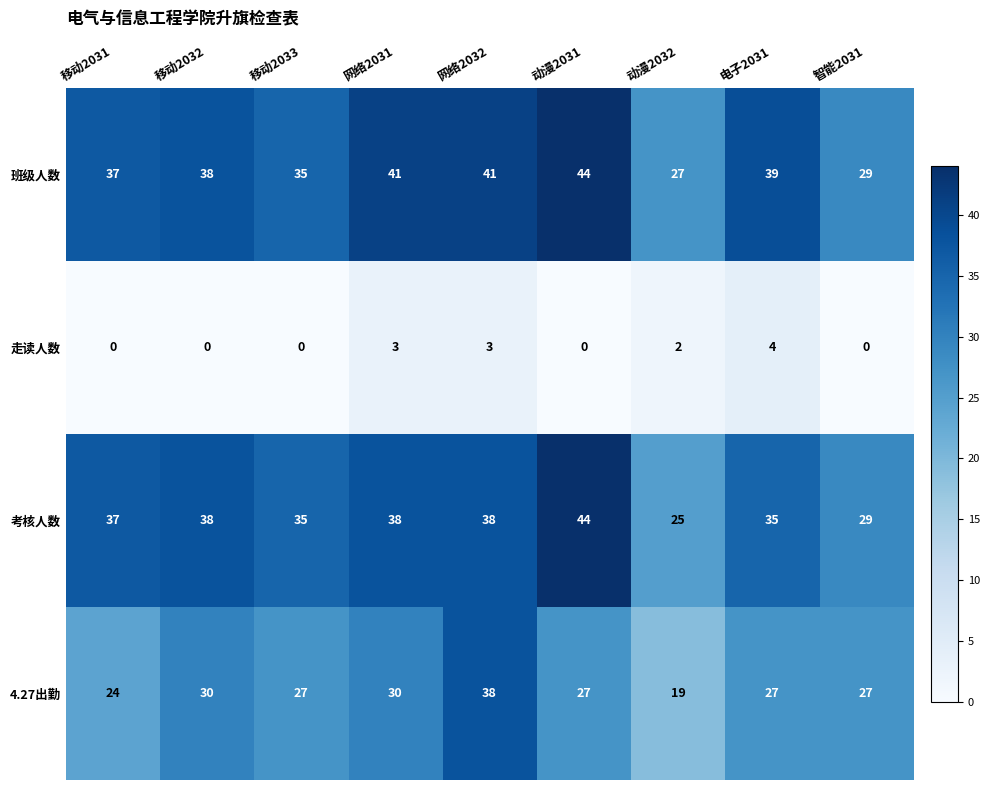

At which label does 4.27出勤 reach its peak?

网络2032